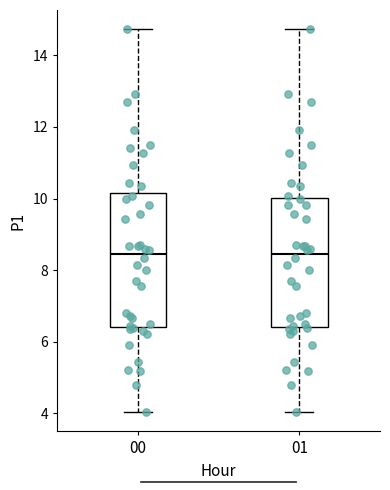

Reading left to right, read every box against the y-axis: the position of its median line, the range the box covers, and the ends of its whiskers. The values are not printed on the chart, so give them approximately, as read against the axis.

00: median 8.4, box 6.4 to 10.2, whiskers 4.0 to 14.8
01: median 8.4, box 6.4 to 10.0, whiskers 4.0 to 14.8